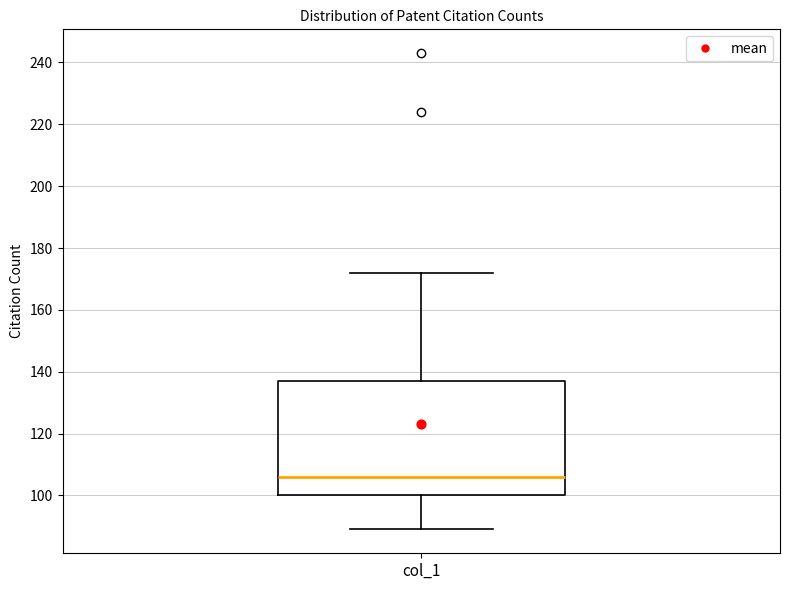

Read this box plot against the y-axis: the position of the median line, the range covered by the box, and the ends of both whiskers. The values are not printed on the chart, so give them approximately, as read against the axis.

median 106, box 100 to 138, whiskers 90 to 172